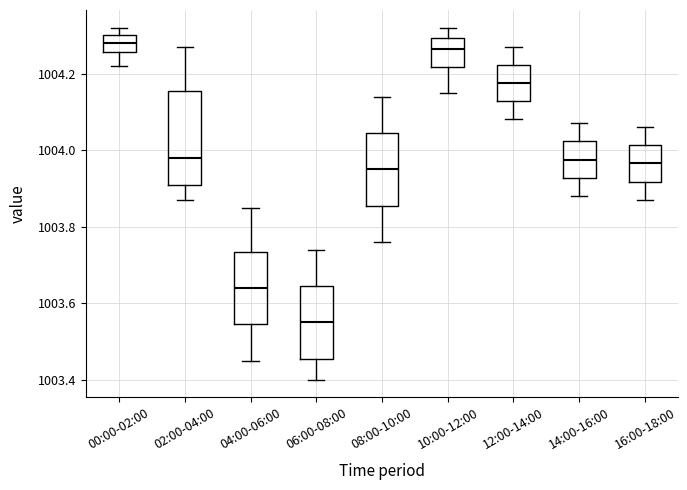

Where is the lower edge of the box for 16:00-18:00 on the y-axis? The values are not printed on the chart, so give them approximately, as read against the axis.

1003.92